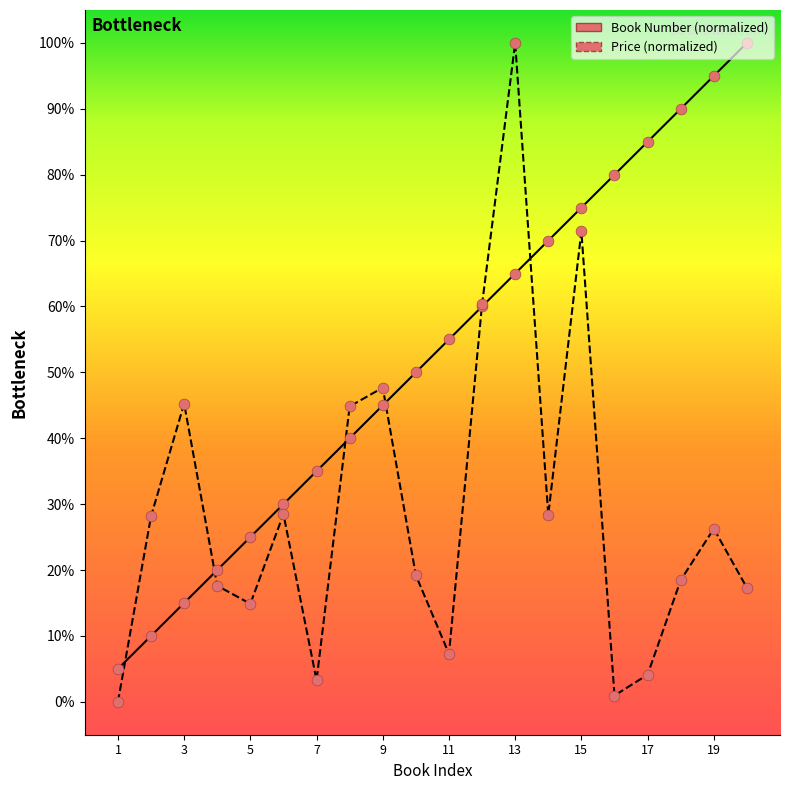

Which series has the largest total across all categories?

Book Number